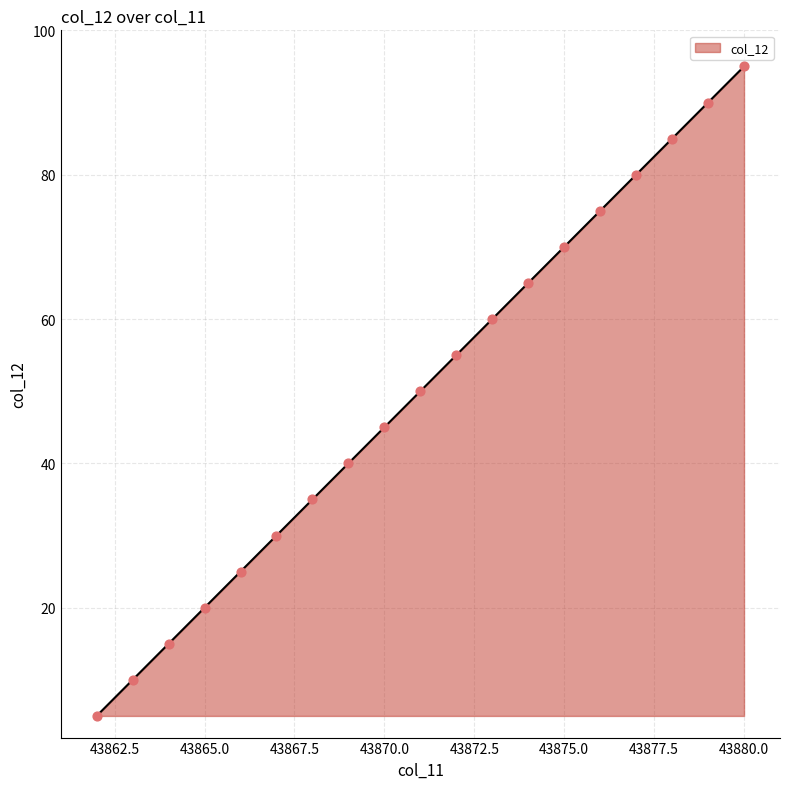

What is the difference between the maximum and minimum values?

90.0